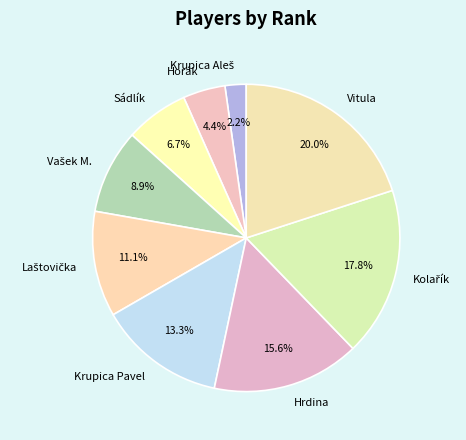

What is the total percentage of Horák and Hrdina?

20.0%